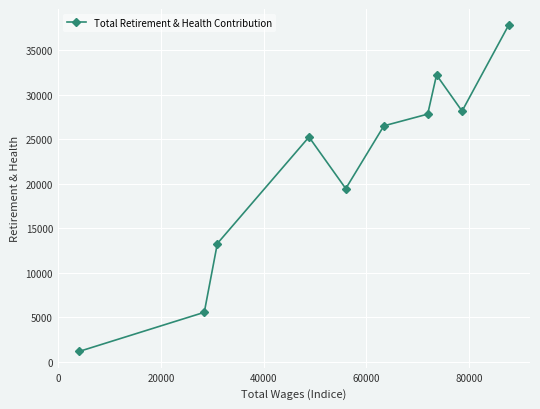

How many interior local valleys (lower than both neighbors) does the data have?

2